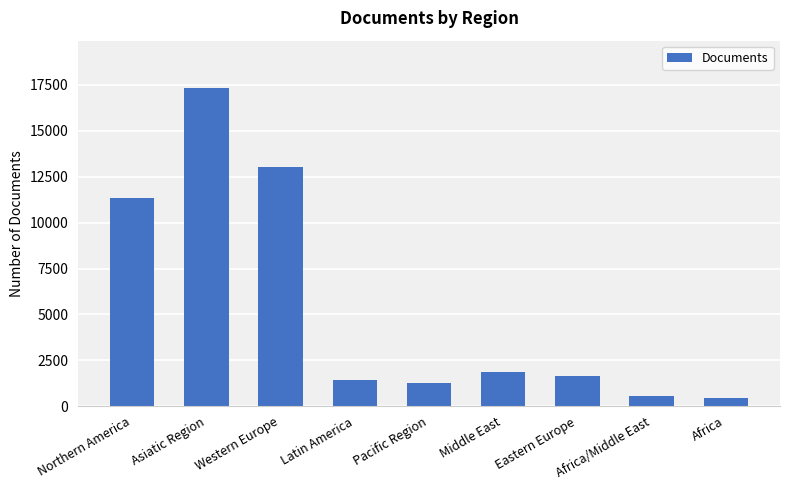

Reading left to right, extract all data points from this chart.

11339	17316	13028	1413	1242	1887	1661	577	420